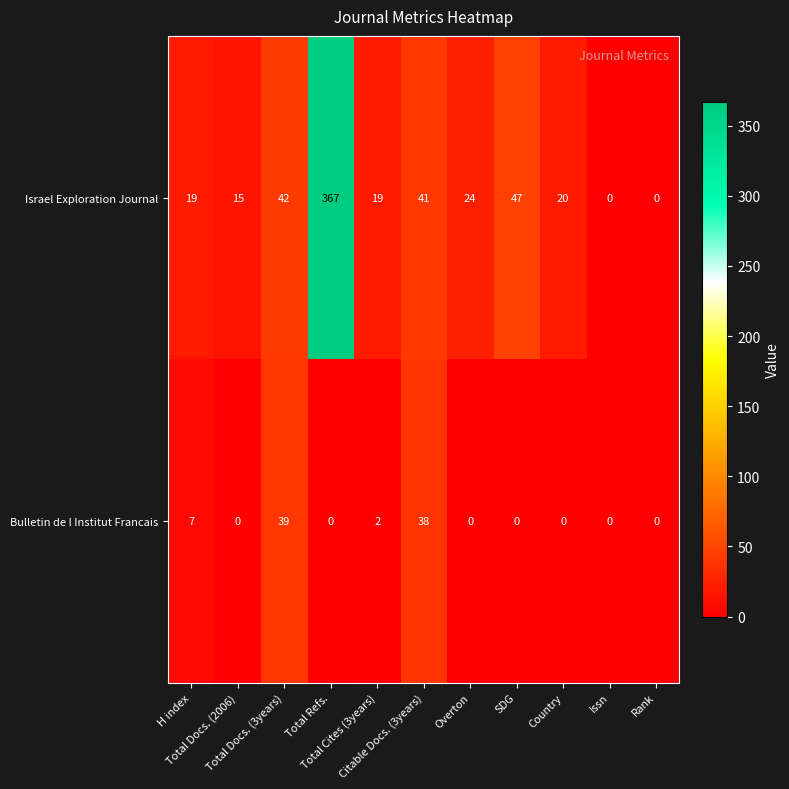

What is the difference between the maximum and minimum values in the Bulletin de l Institut Francais series?

39